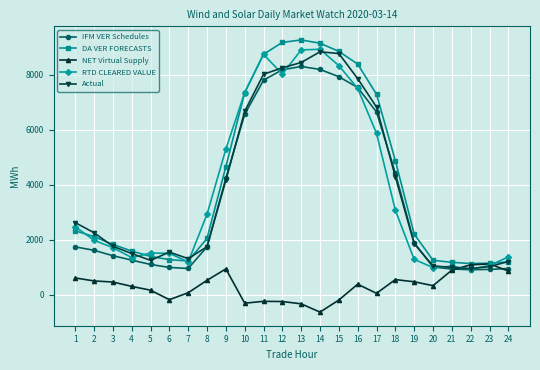

What is the maximum value shown in the chart?

9266.4